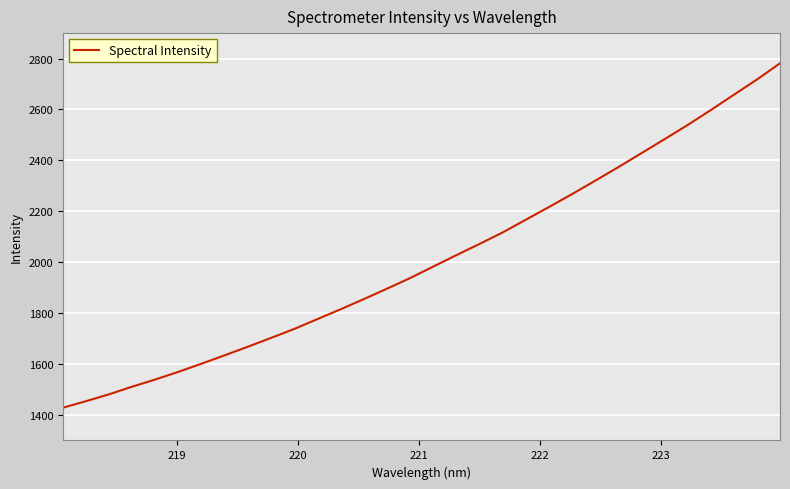

What is the difference between the maximum and minimum values?

1352.7